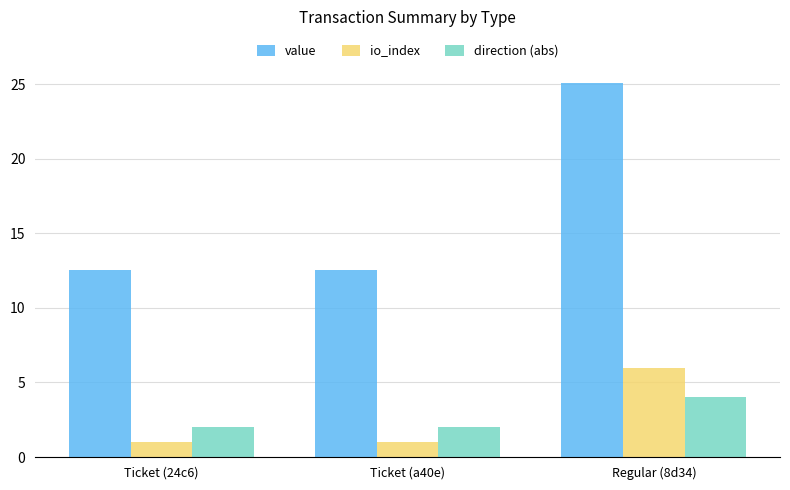

Which series has the largest total across all categories?

value